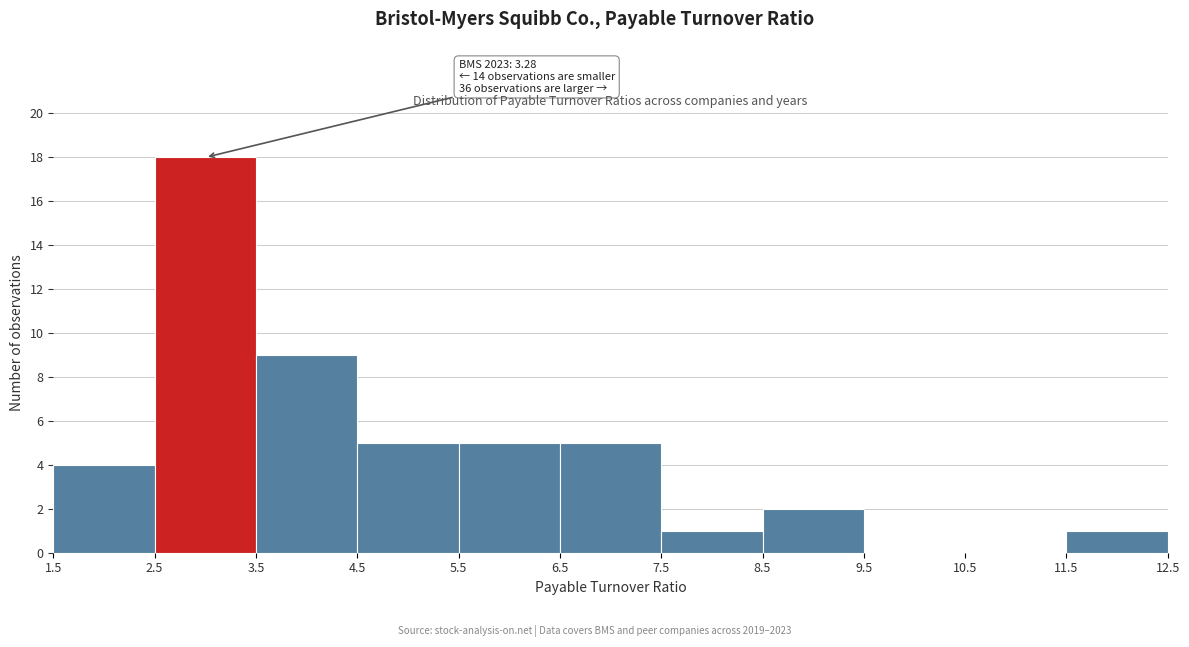

Which range on the x-axis has the tallest bar?

2.5 to 3.5